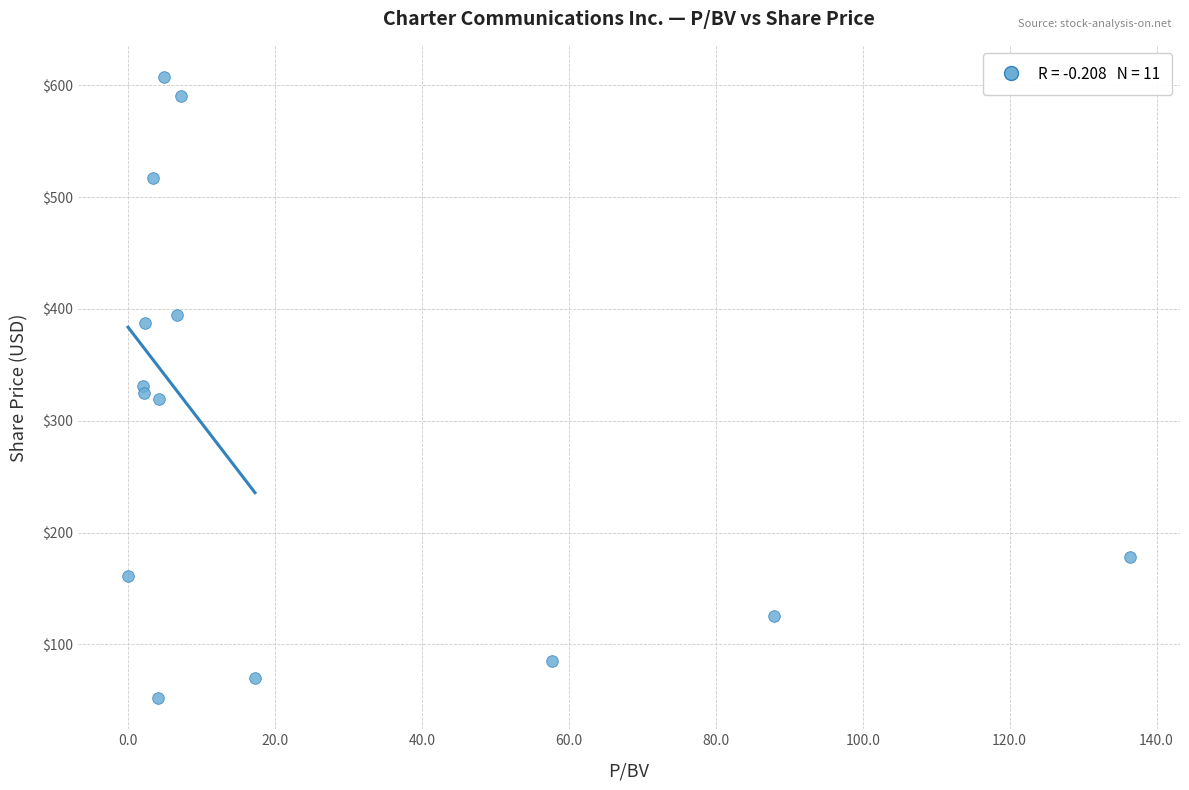

What is the range of Y values (max minus min)?

555.7